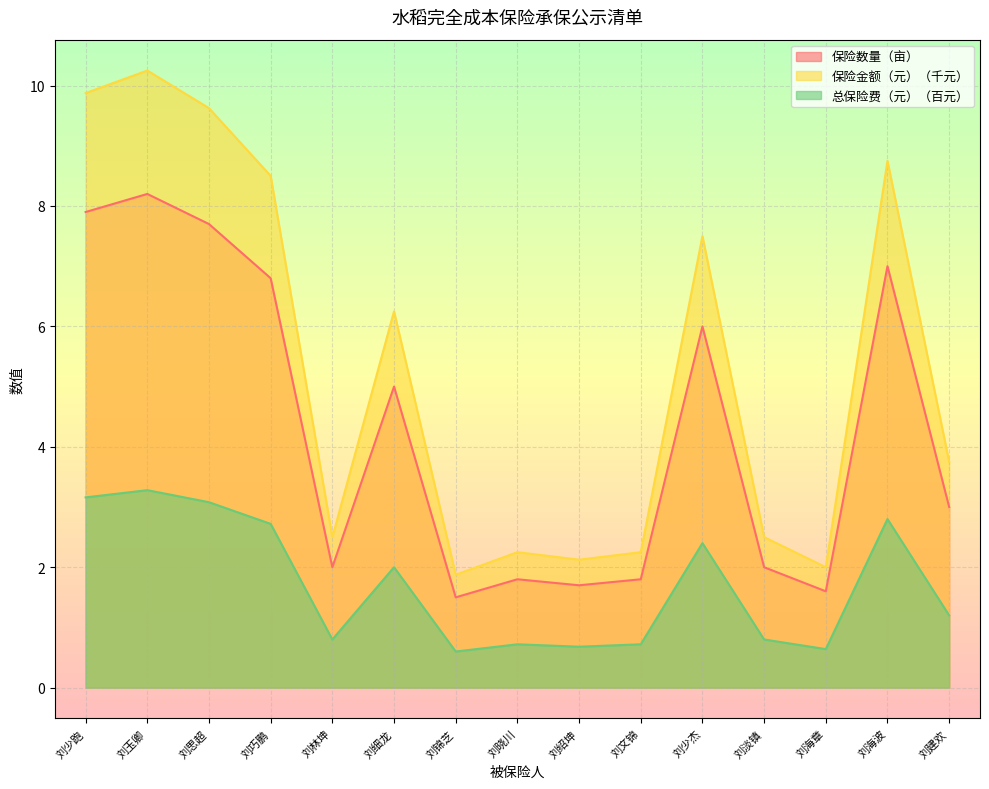

Reading left to right, extract all data points from this chart.

保险数量（亩）: 7.9	8.2	7.7	6.8	2.0	5.0	1.5	1.8	1.7	1.8	6.0	2.0	1.6	7.0	3.0
保险金额（元）: 9.9	10.2	9.6	8.5	2.5	6.2	1.9	2.2	2.1	2.2	7.5	2.5	2.0	8.8	3.8
总保险费（元）: 3.2	3.3	3.1	2.7	0.8	2.0	0.6	0.7	0.7	0.7	2.4	0.8	0.6	2.8	1.2